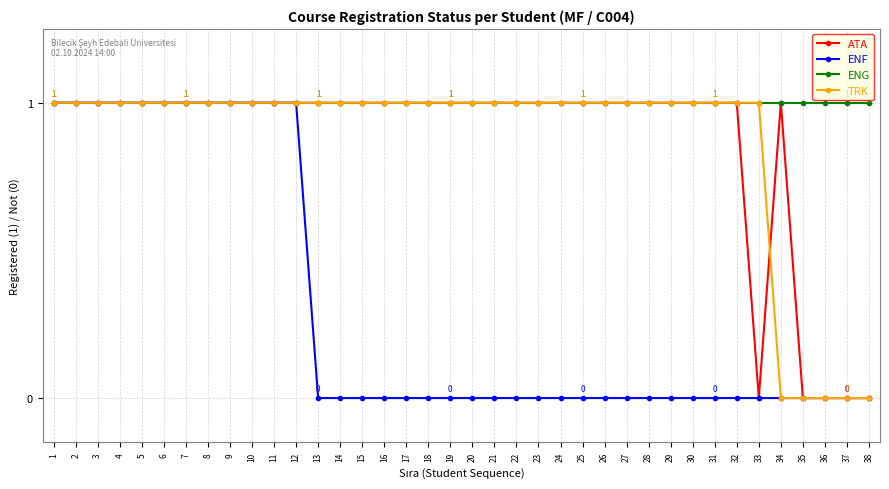

Is this an area chart (filled region under the line)?

No